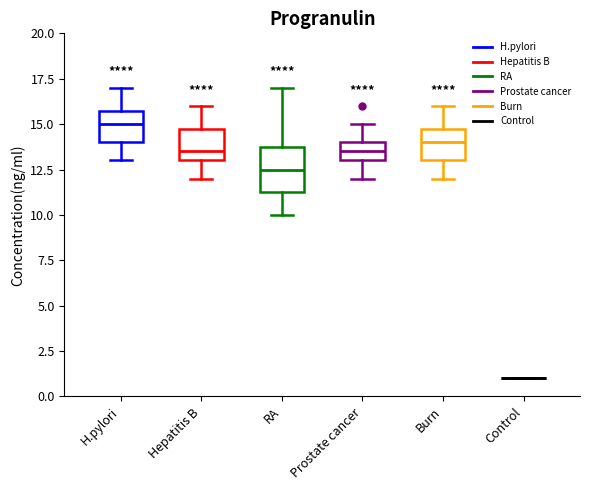

Reading left to right, transcribe this box plot: for each box, give where its median line is, the range the box spans, and where its two whiskers end, as read against the y-axis. The values are not printed on the chart, so give them approximately, as read against the axis.

H.pylori: median 15.0, box 14.0 to 16.0, whiskers 13.0 to 17.0
Hepatitis B: median 13.5, box 13.0 to 15.0, whiskers 12.0 to 16.0
RA: median 12.5, box 11.5 to 14.0, whiskers 10.0 to 17.0
Prostate cancer: median 13.5, box 13.0 to 14.0, whiskers 12.0 to 15.0
Burn: median 14.0, box 13.0 to 15.0, whiskers 12.0 to 16.0
Control: box collapsed to a line at 1.0, whiskers 1.0 to 1.0